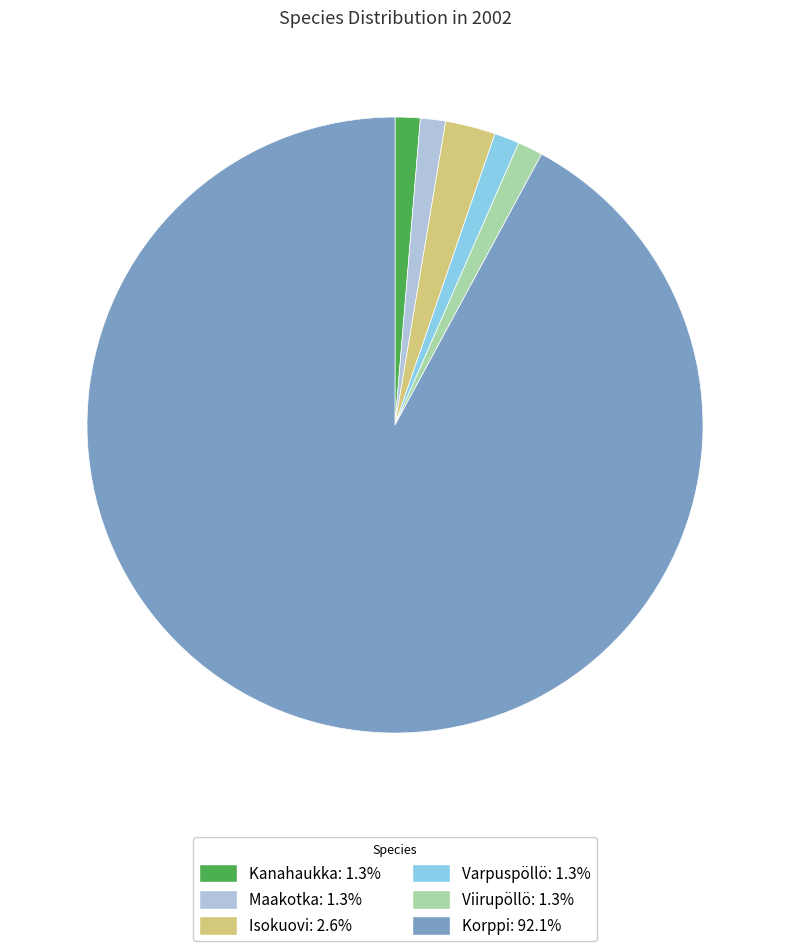

Combined, do Korppi and Kanahaukka account for over 50%?

Yes